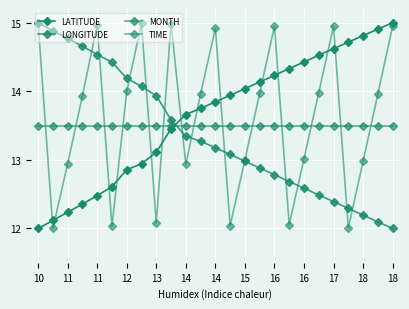

How many categories are shown in the chart?

25